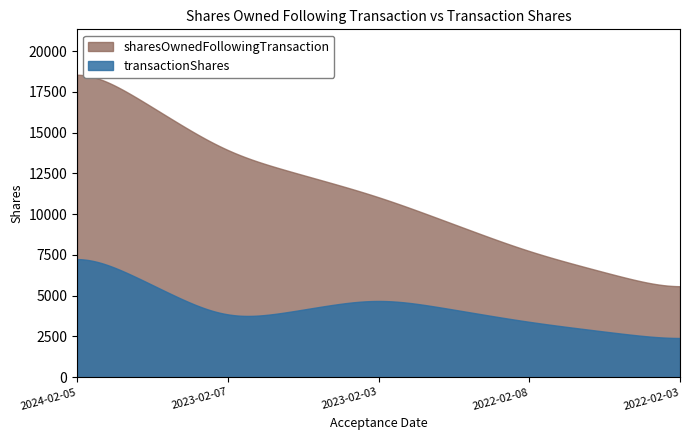

True or false: transactionShares and sharesOwnedFollowingTransaction intersect in this chart.

False